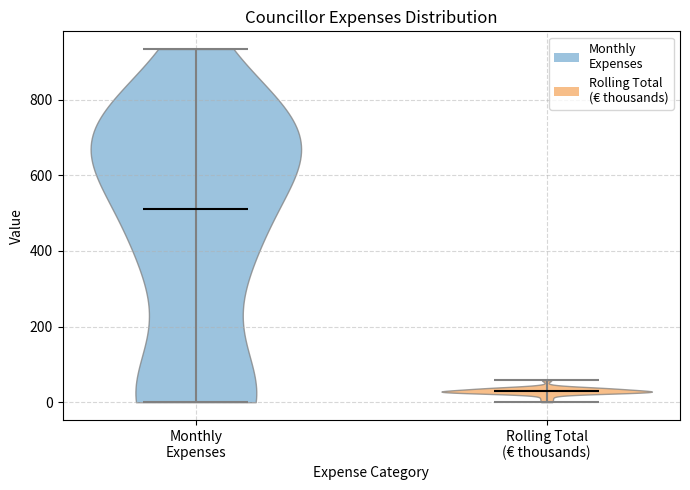

Which violin has the lowest median line?

Rolling Total (€ thousands)